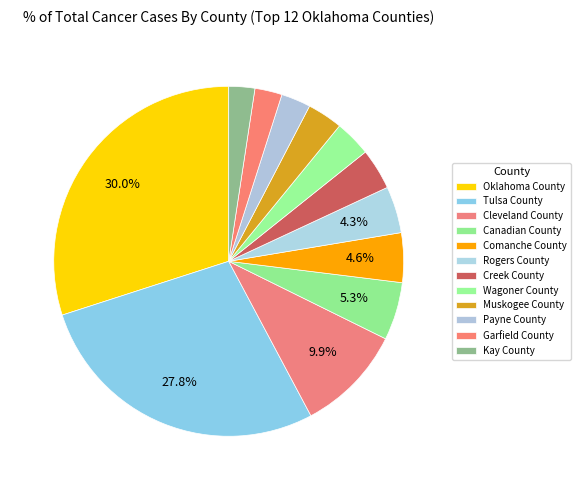

Count the number of slices in the pie.

12